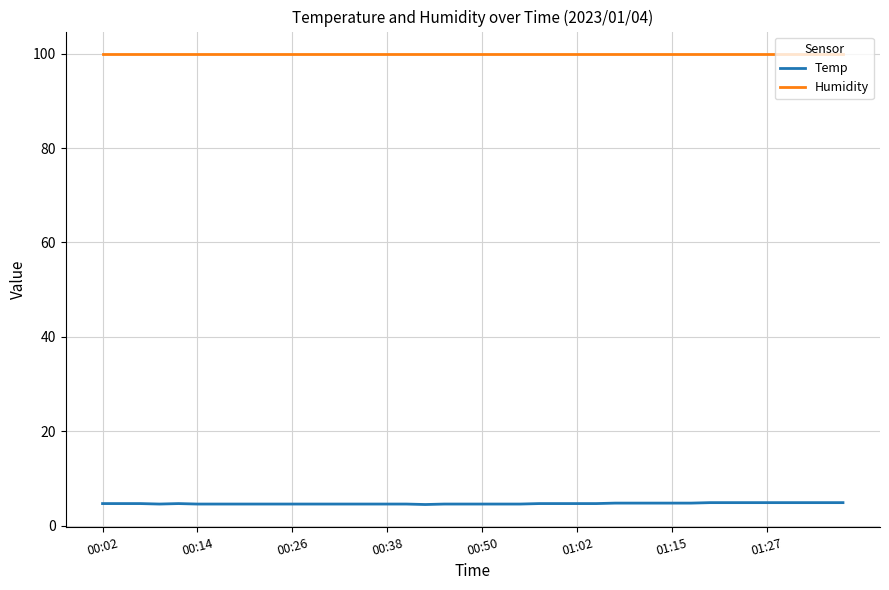

Rank the series by their average value, from highest to lowest.

Humidity, Temp